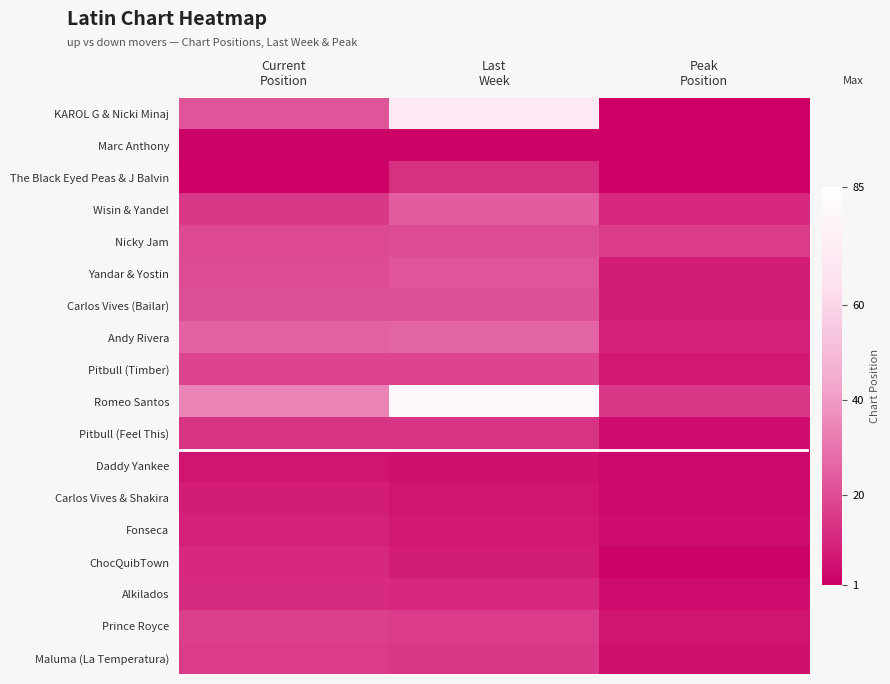

Count the number of data series in this chart.

18